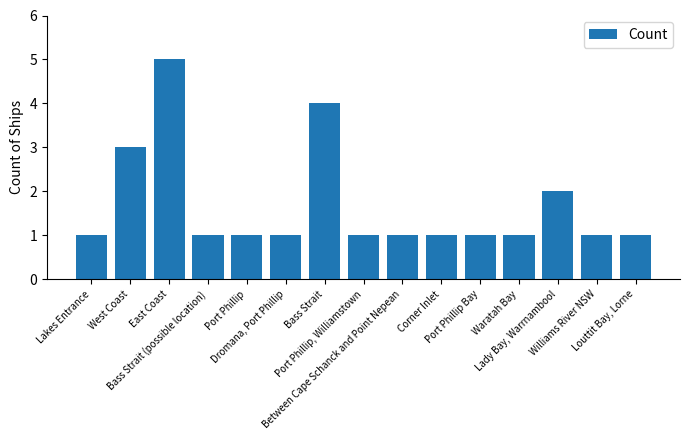

What is the maximum value shown in the chart?

5